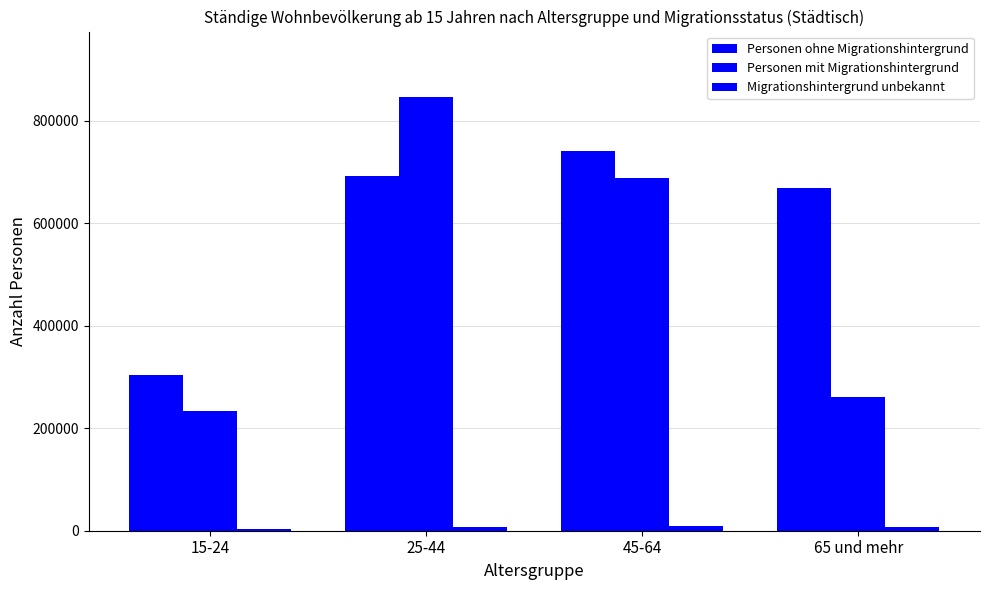

What position from the left is 65 und mehr?

4